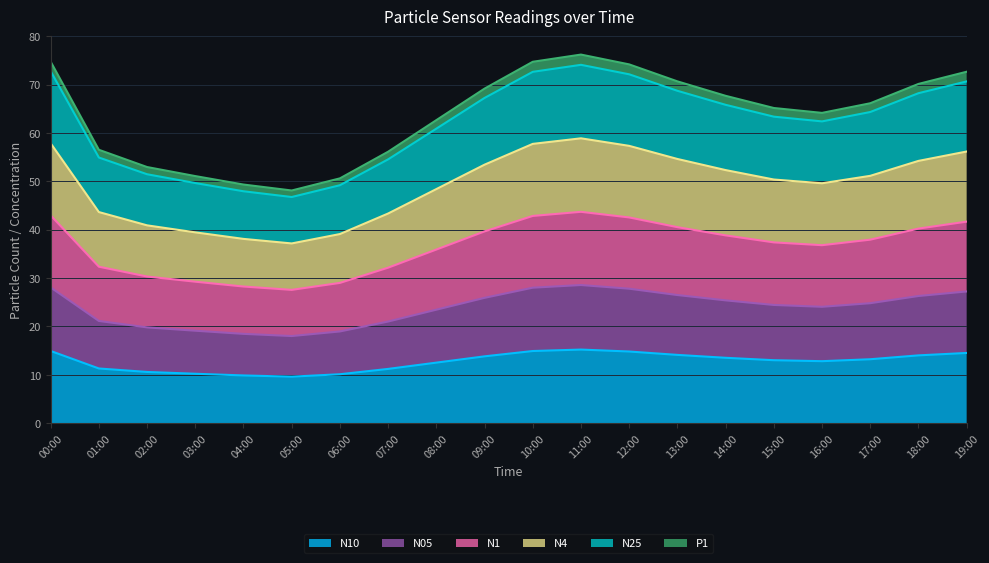

Does the chart display data point markers on the line(s)?

No